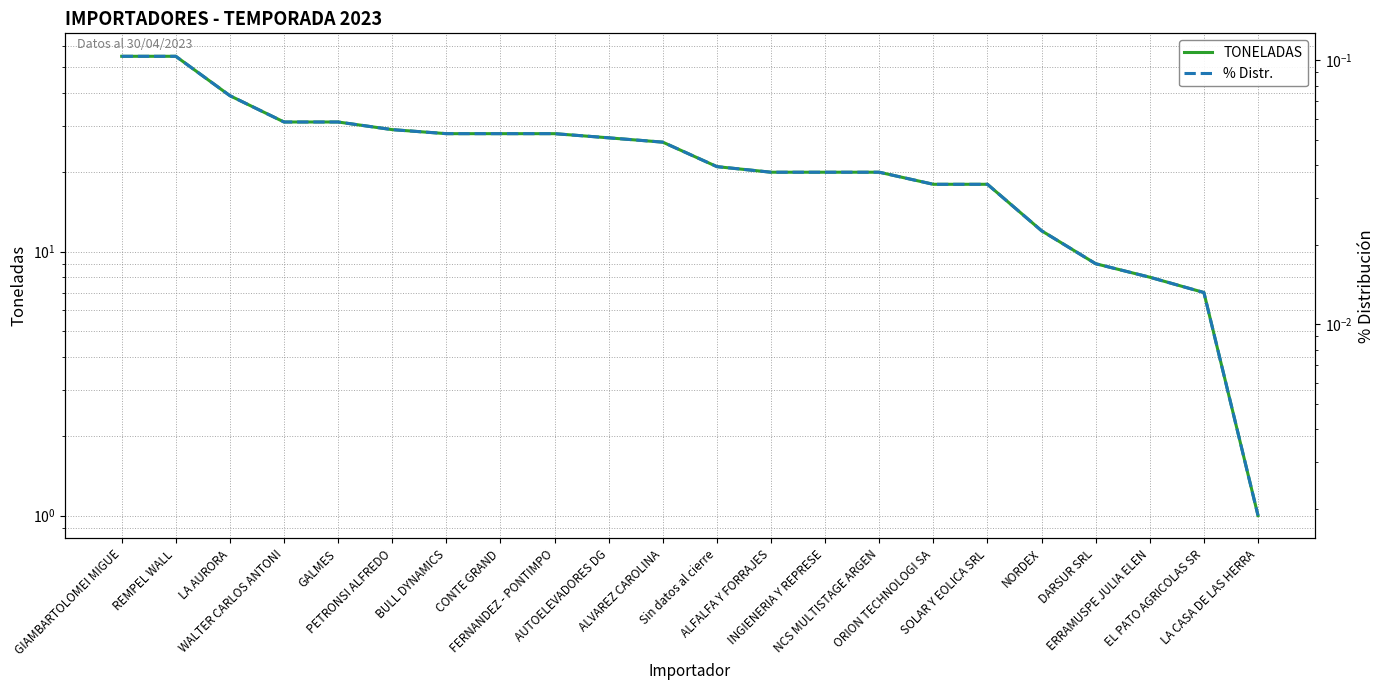

Reading right to left, what are all the values shown in this chart?

TONELADAS: 1.0	7.0	8.0	9.0	12.0	18.0	18.0	20.0	20.0	20.0	21.0	26.0	27.0	28.0	28.0	28.0	29.0	31.0	31.0	39.0	55.0	55.0
% Distr.: 0.0	0.0	0.0	0.0	0.0	0.0	0.0	0.0	0.0	0.0	0.0	0.0	0.1	0.1	0.1	0.1	0.1	0.1	0.1	0.1	0.1	0.1